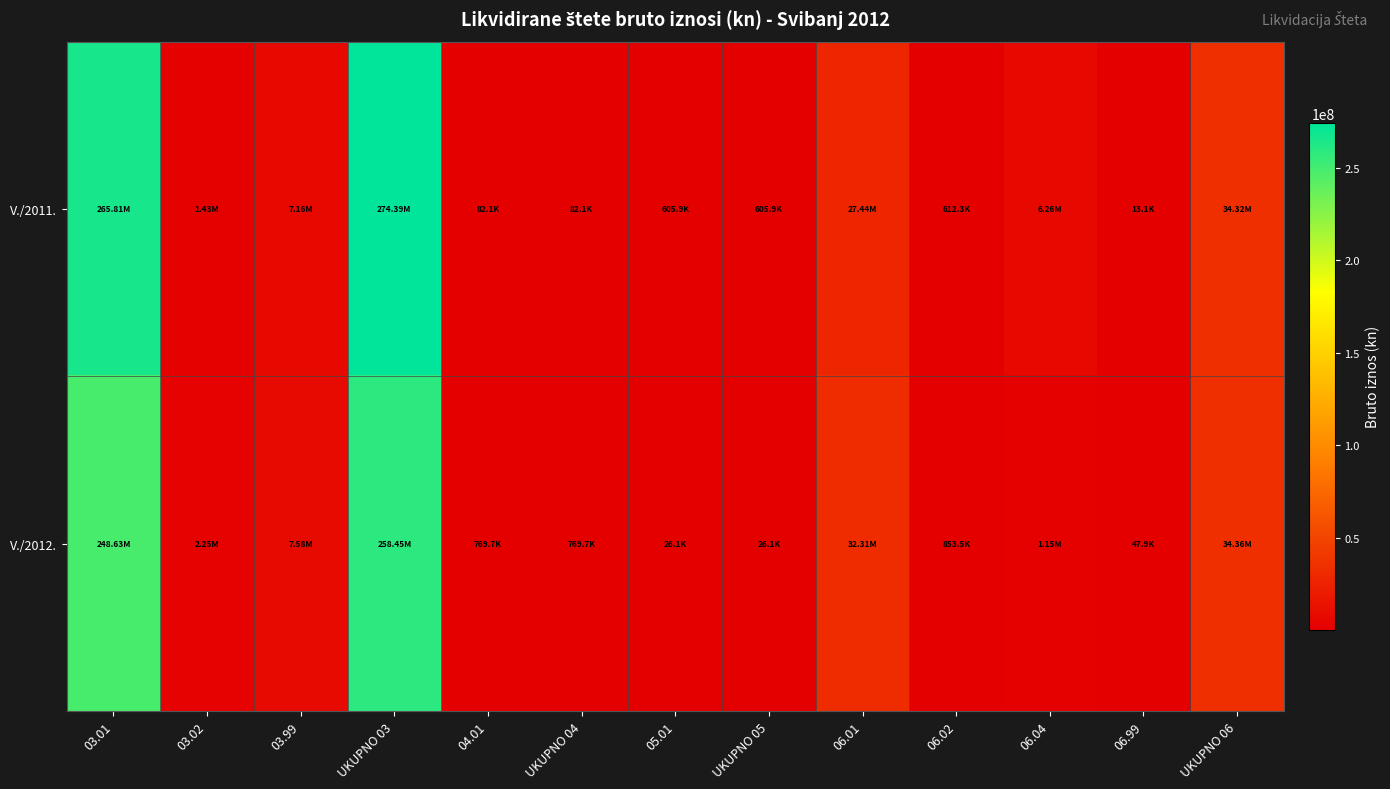

What is the difference between the highest and lowest values at 04.01?

687620.9